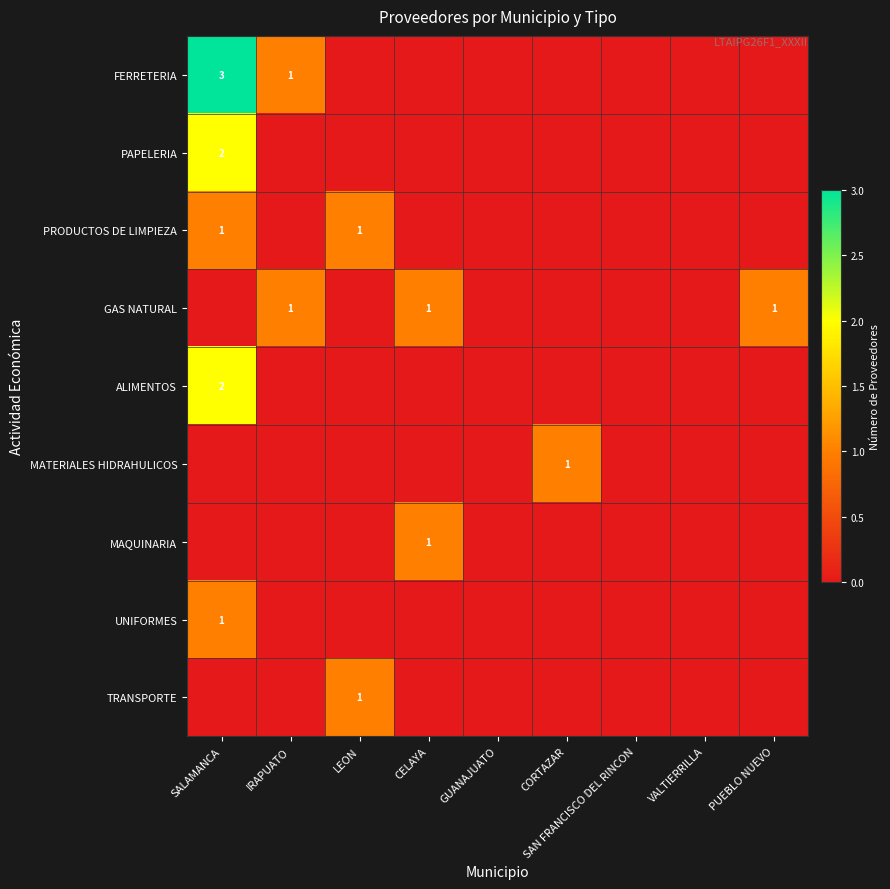

What is the spread (max minus min) of values at SALAMANCA?

3